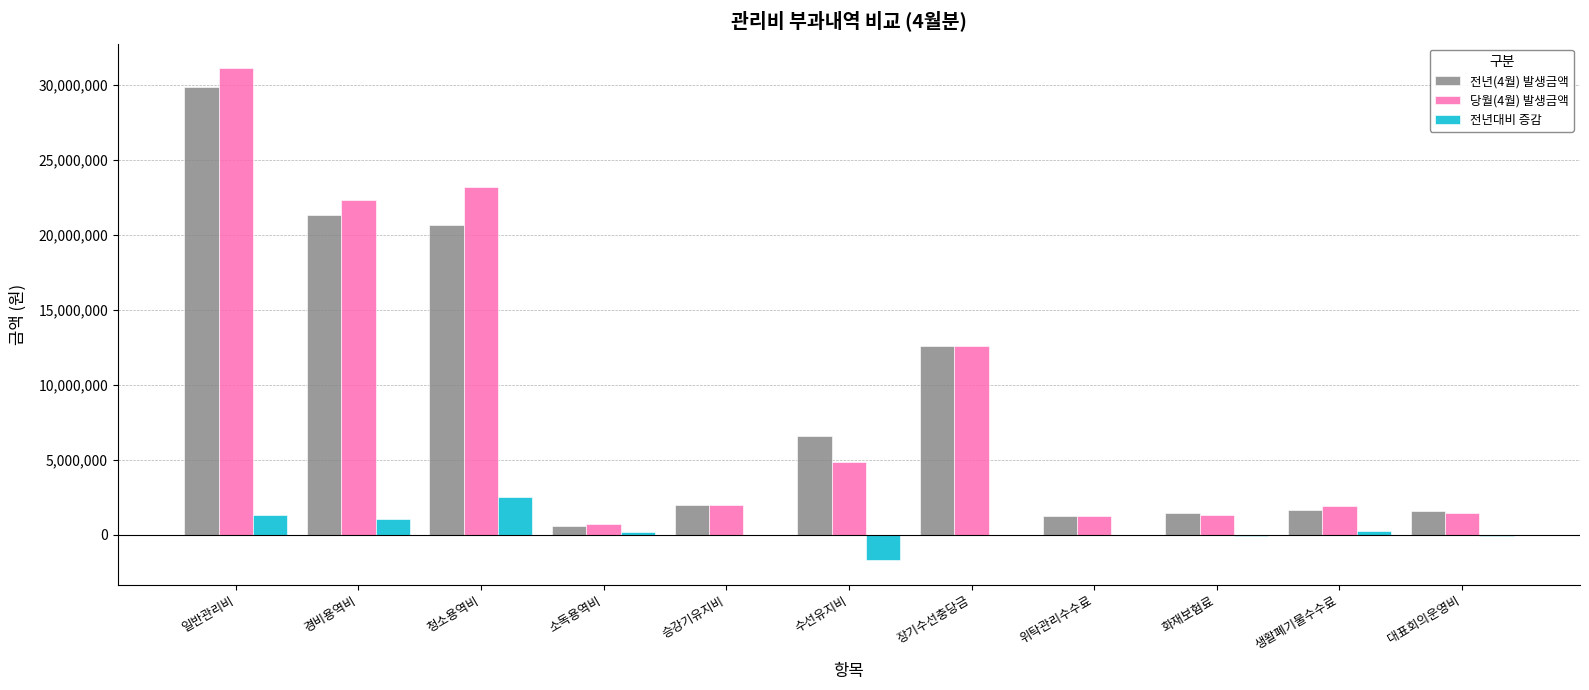

How many series are shown in this chart?

3